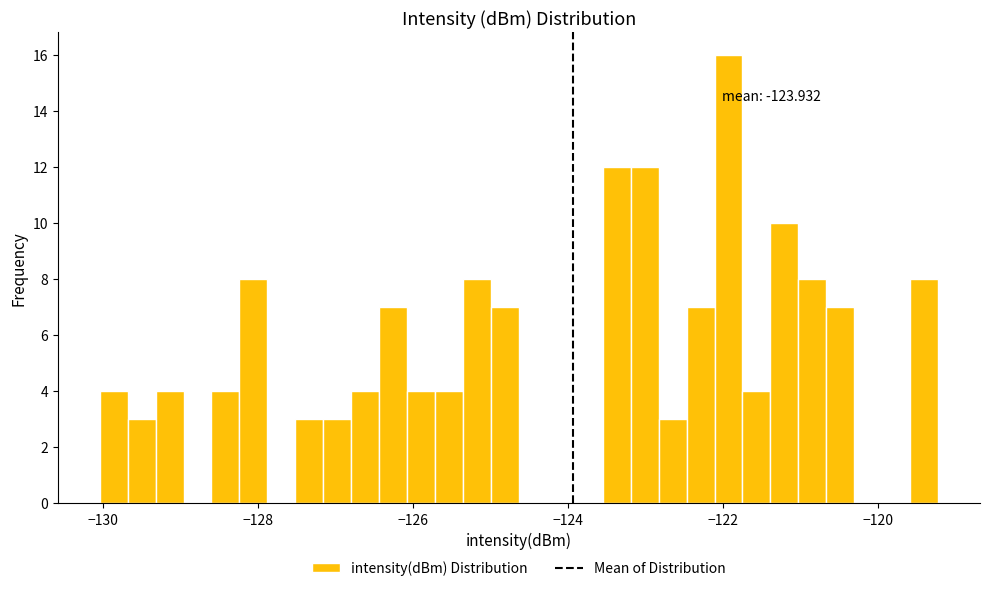

Read against the x-axis, roughly where is the centre of the tallest bar?

-122.0